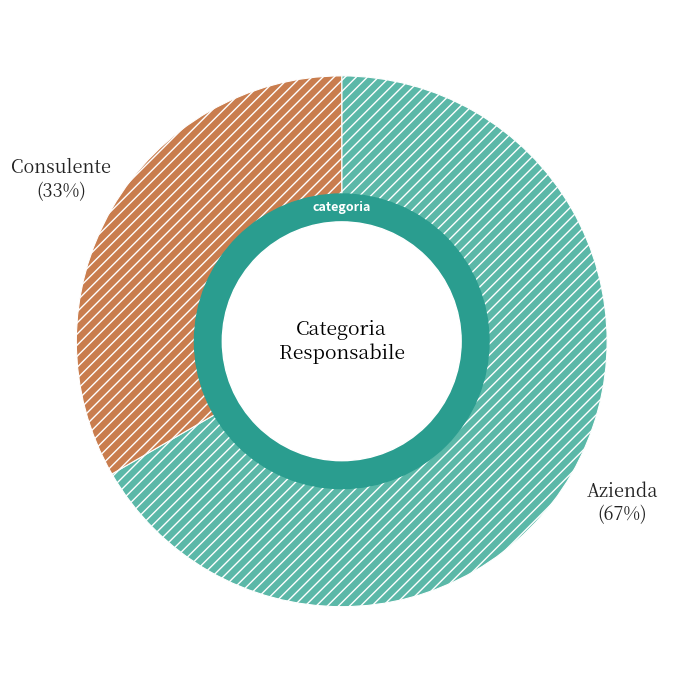

To the nearest percent, what is the combined percentage of Consulente and Azienda?

100%